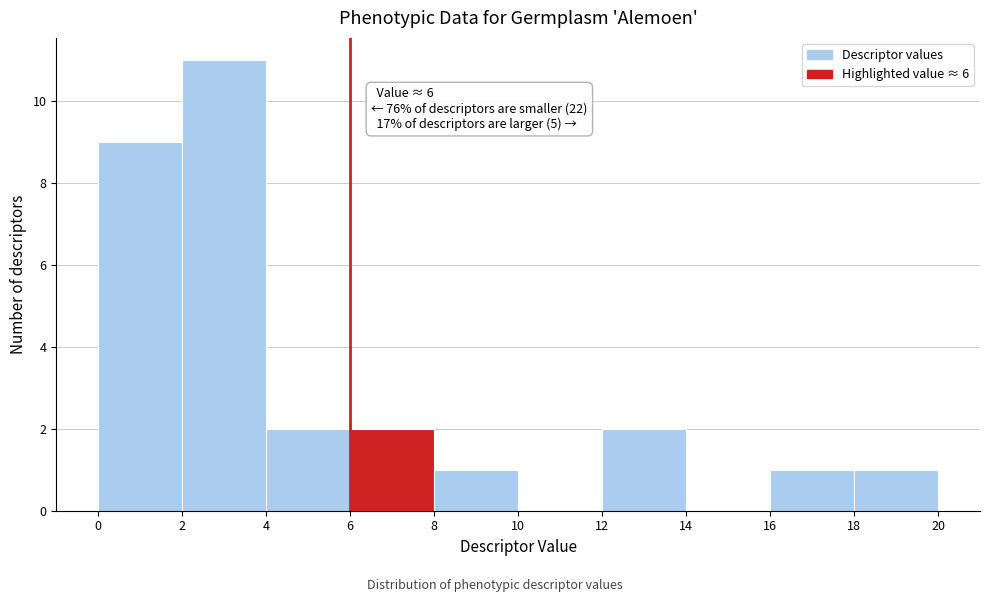

Over which range of the x-axis is the bar tallest?

2 to 4